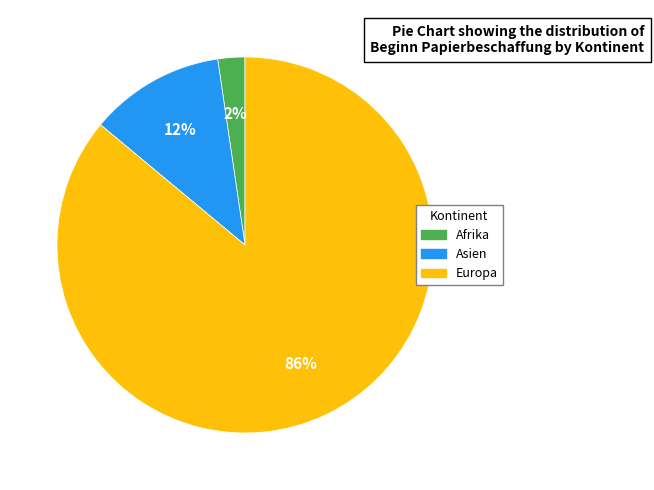

Is there any slice that represents more than half of the pie?

Yes